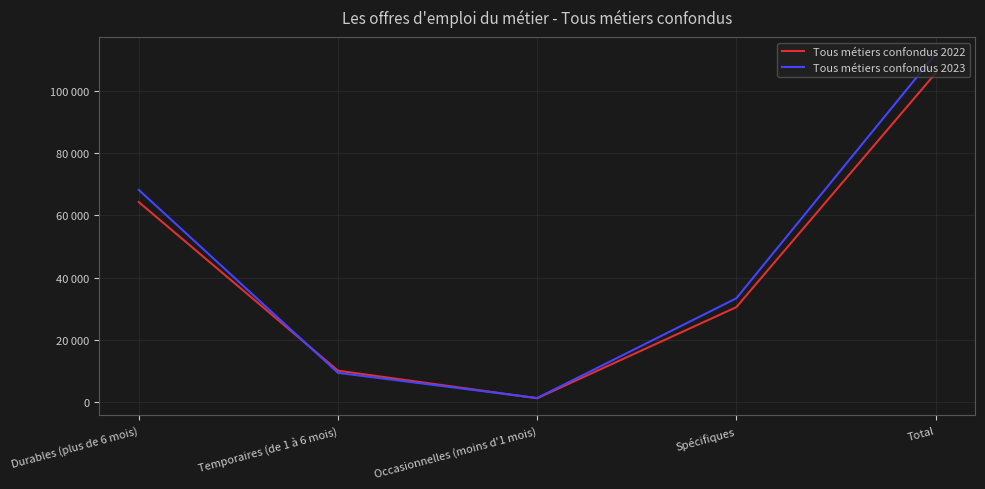

Does the chart have visible grid lines?

Yes